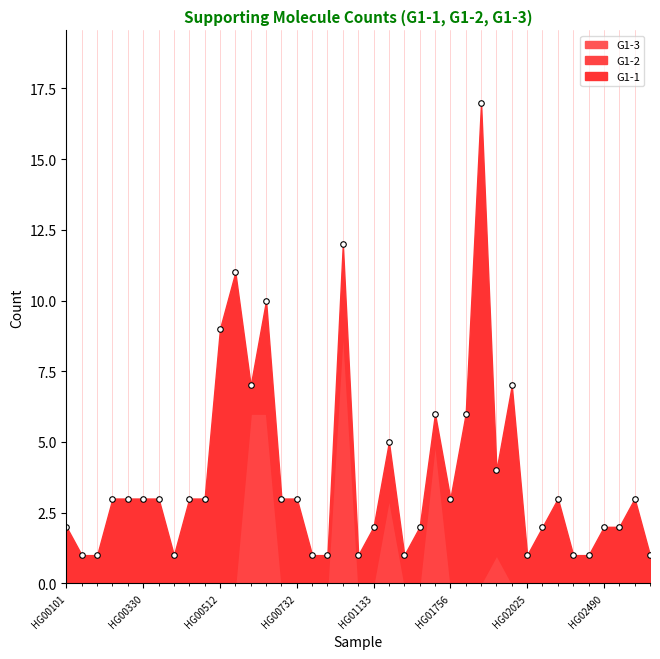

At which label does G1-1 reach its minimum?

HG00260